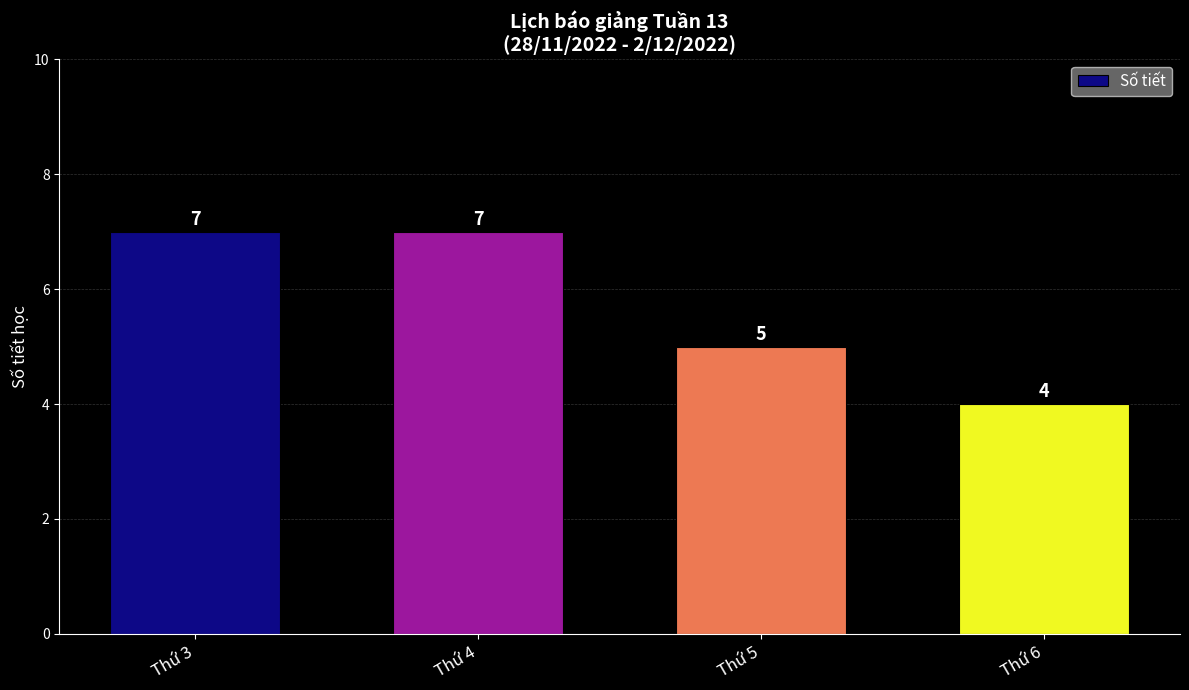

What is the ratio of the value at Thứ 5 to the value at Thứ 4?

0.7